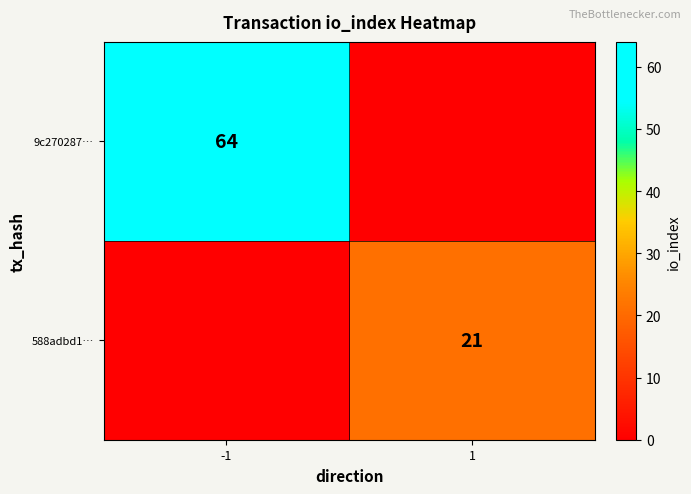

Which category has the highest value across all series?

-1